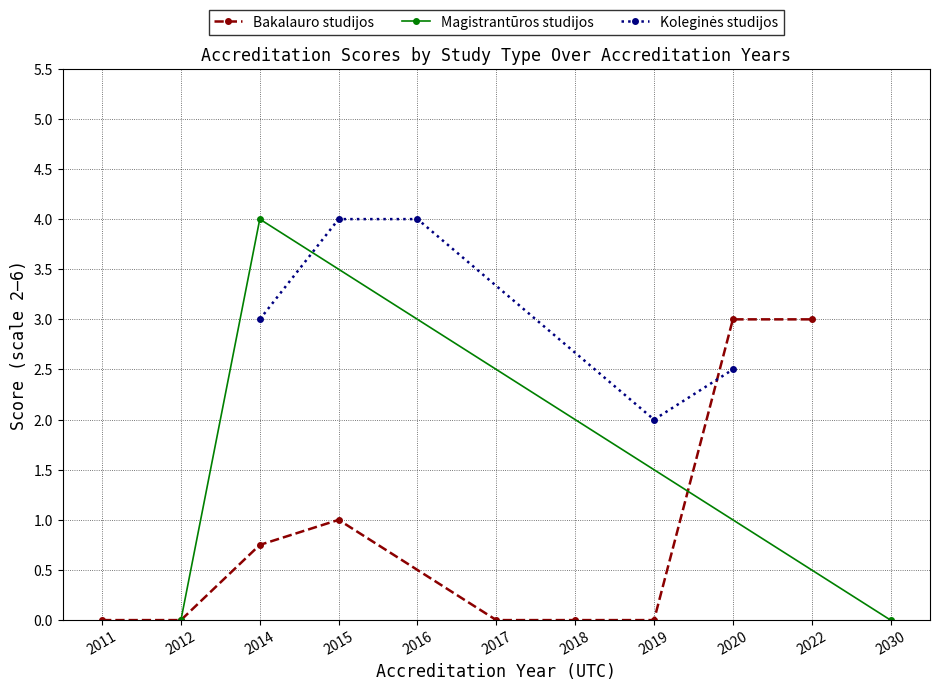

How many series are shown in this chart?

3